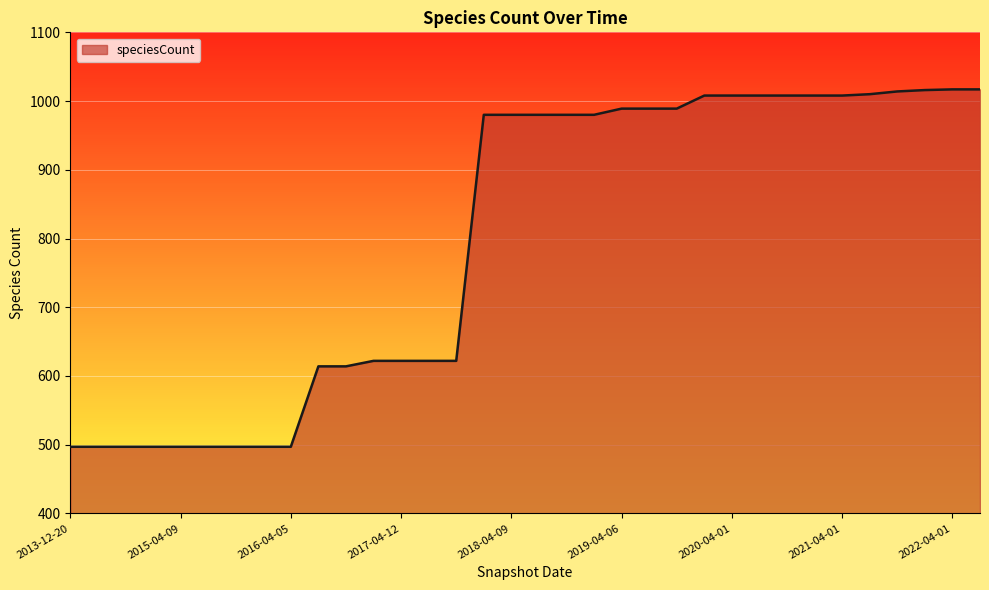

What is the maximum value shown in the chart?

1017